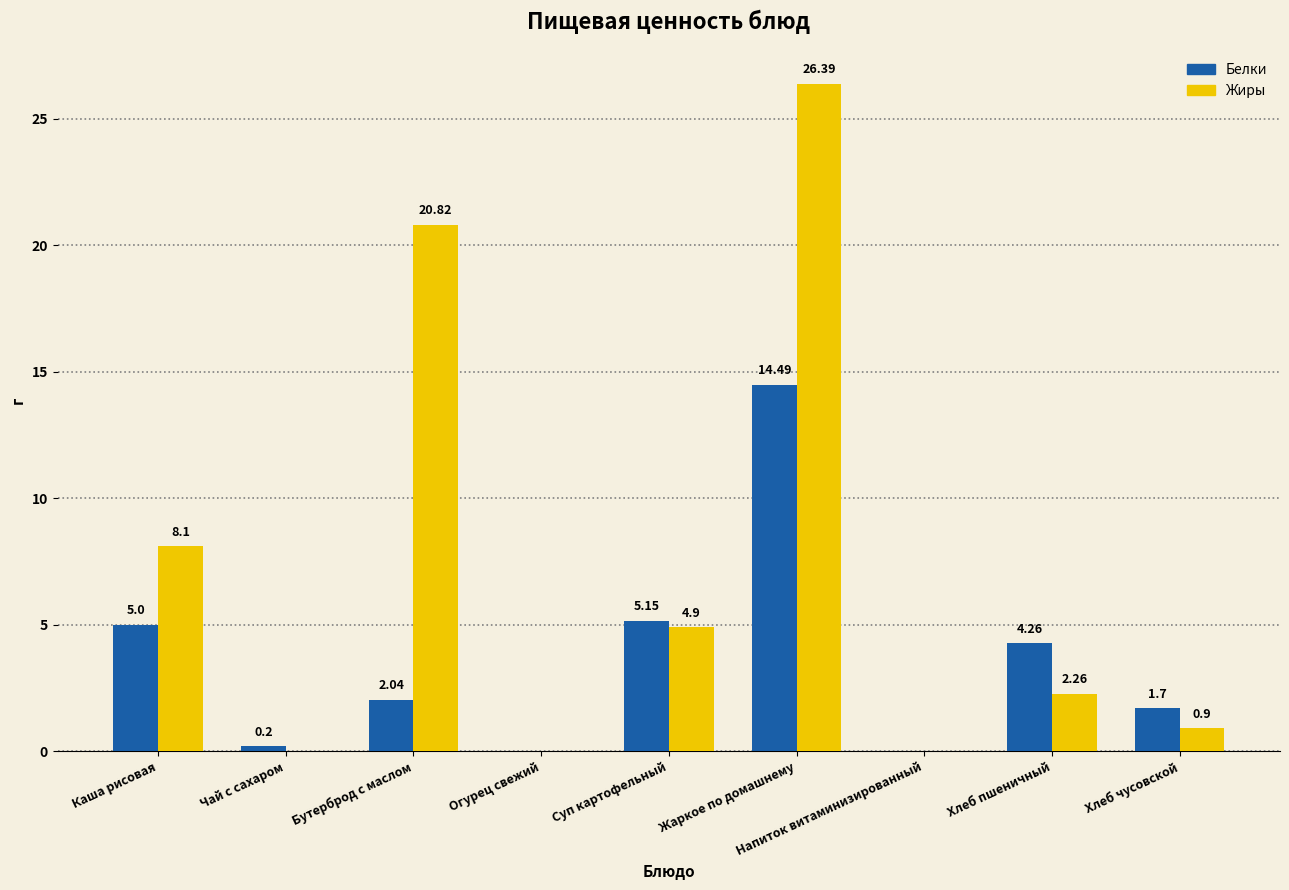

Which category has the highest value in the Жиры series?

Жаркое по домашнему